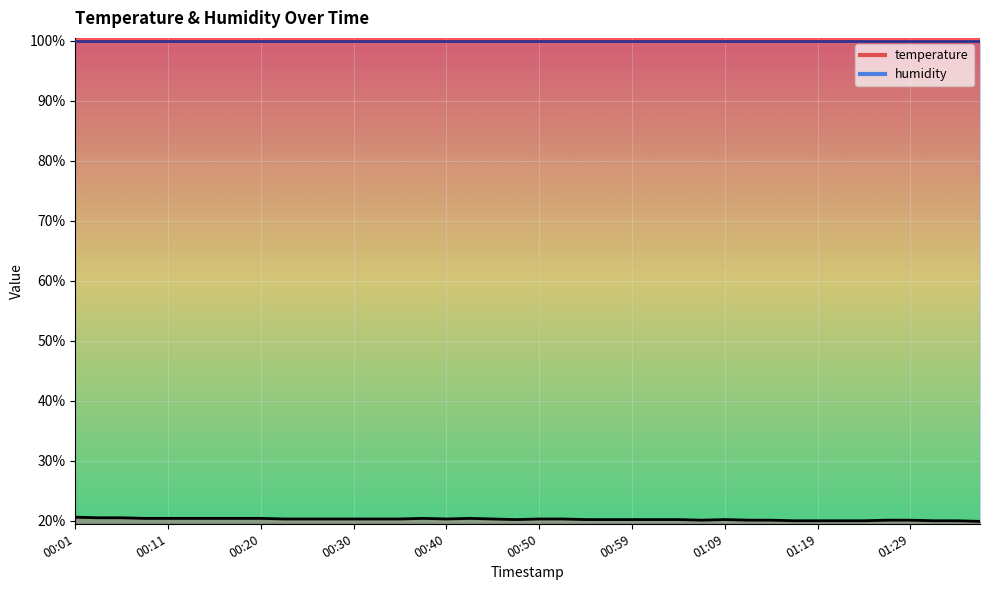

Where does the data first go above 20?

00:01